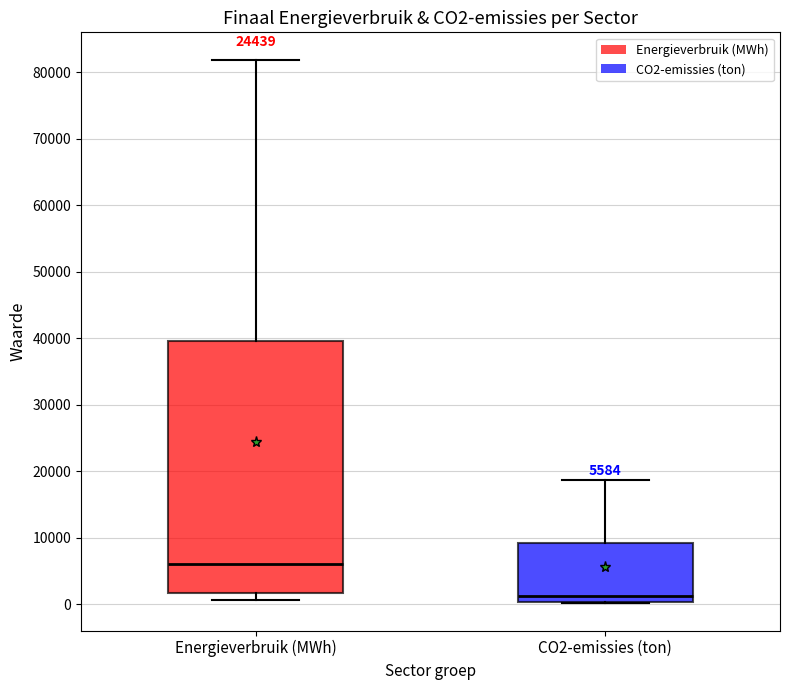

Which box is the tallest, from its lower edge to its upper edge?

Energieverbruik (MWh)